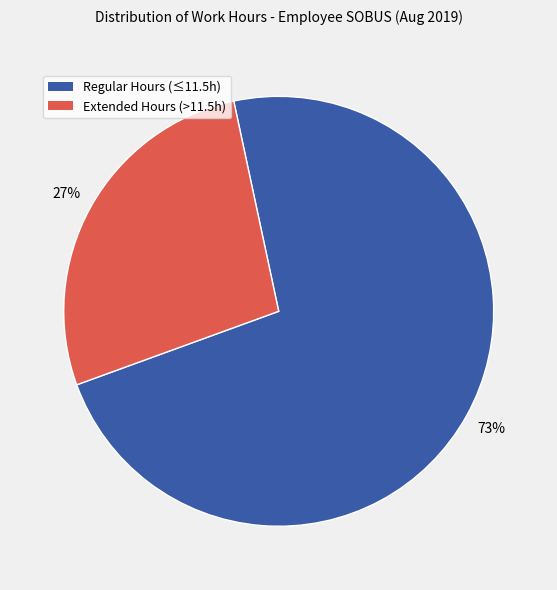

To the nearest percent, what portion does Extended Hours (>11.5h) represent?

27%